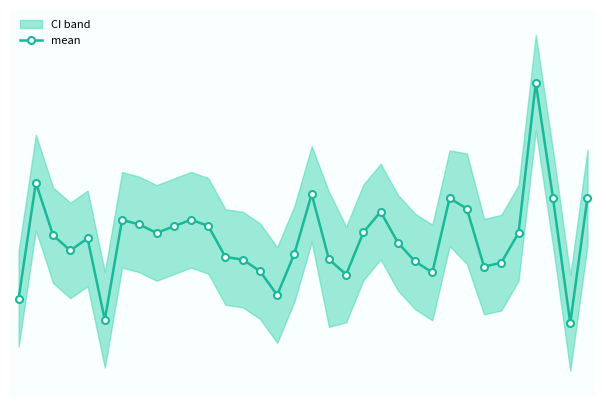

Which label corresponds to the smallest value in the chart?

32